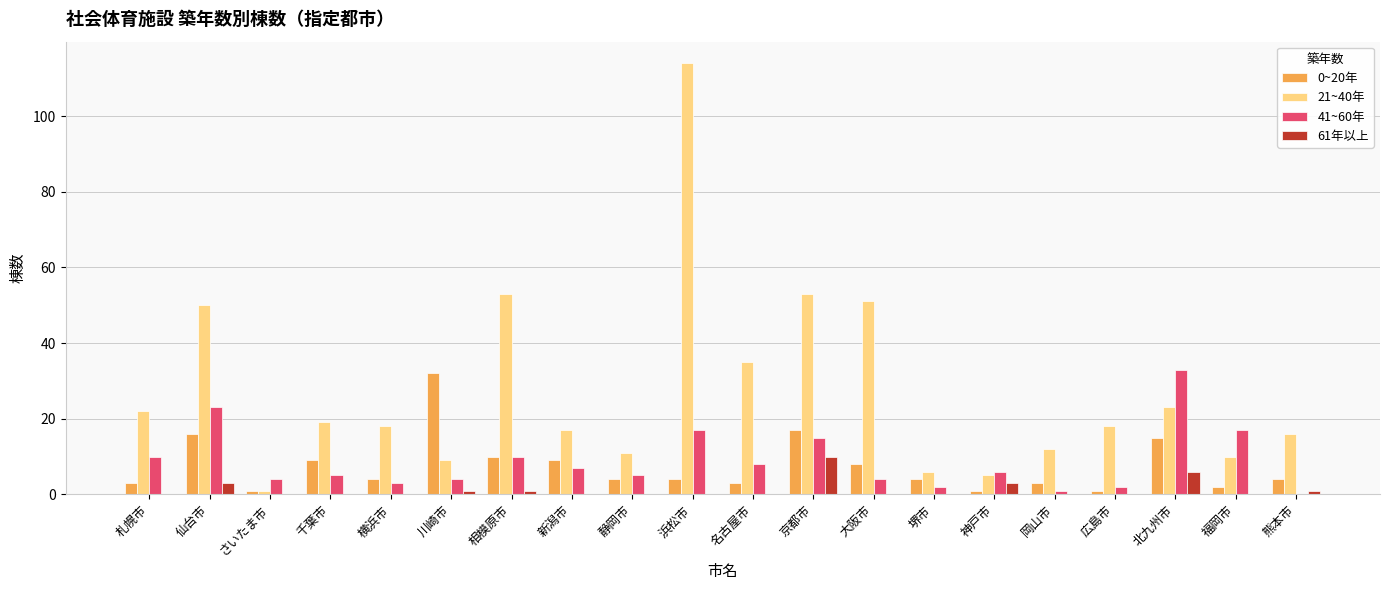

Which series has the largest range (max minus min)?

21~40年